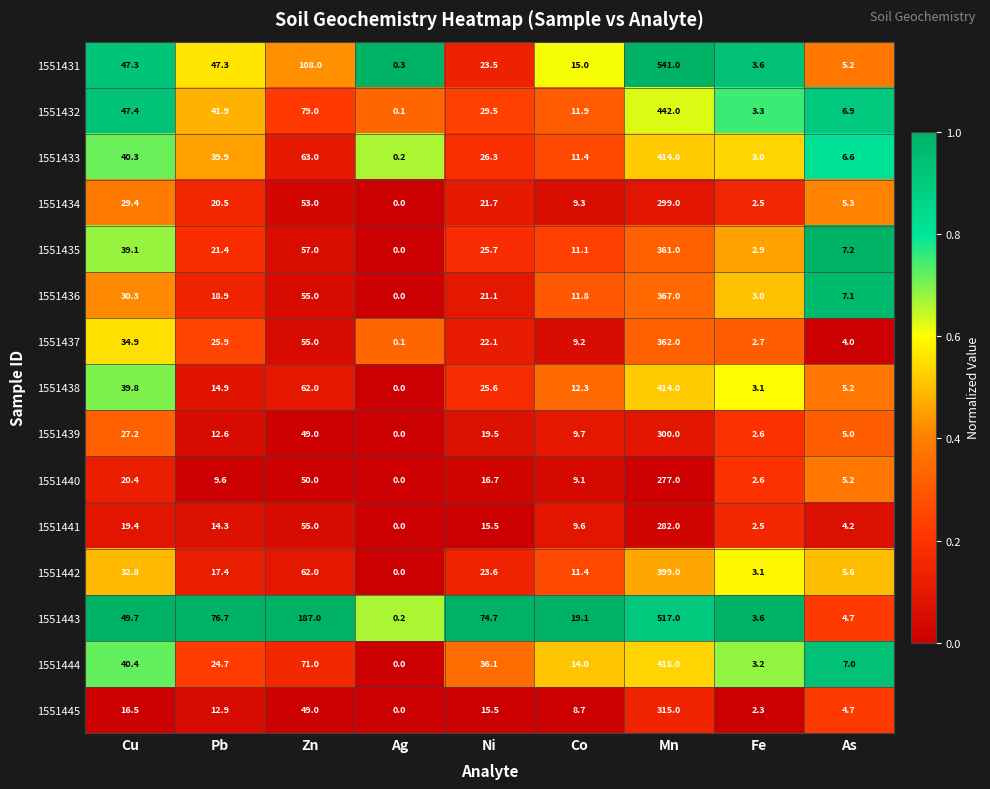

Is it true that 1551441 equals 23.6 at Pb?

False